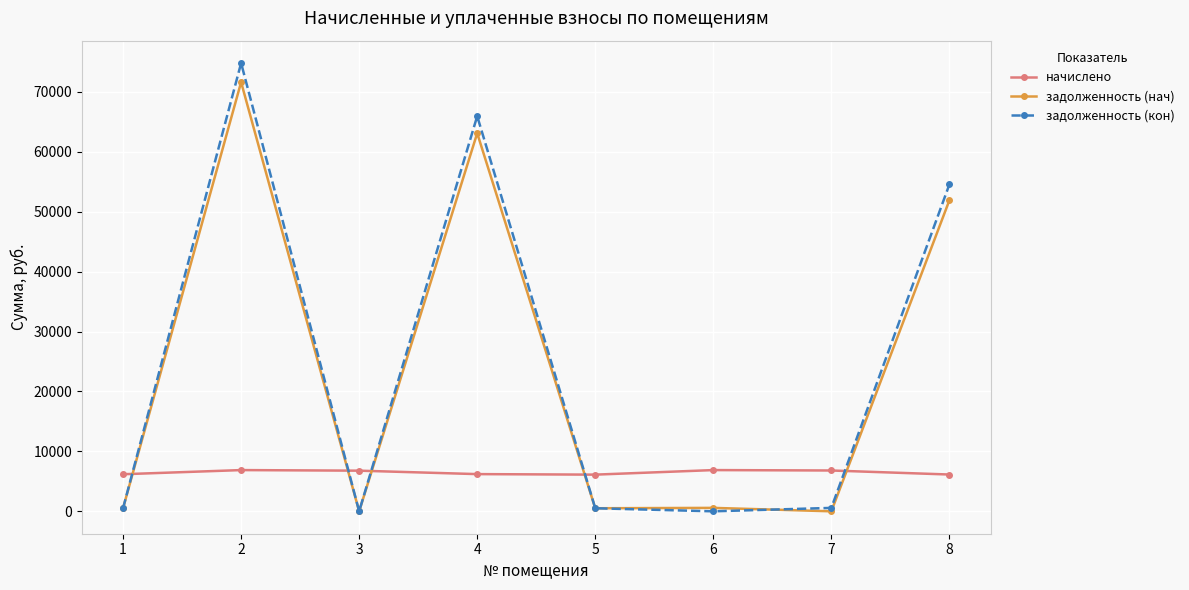

Between 6 and 8, which series saw the biggest shift?

задолженность (кон)